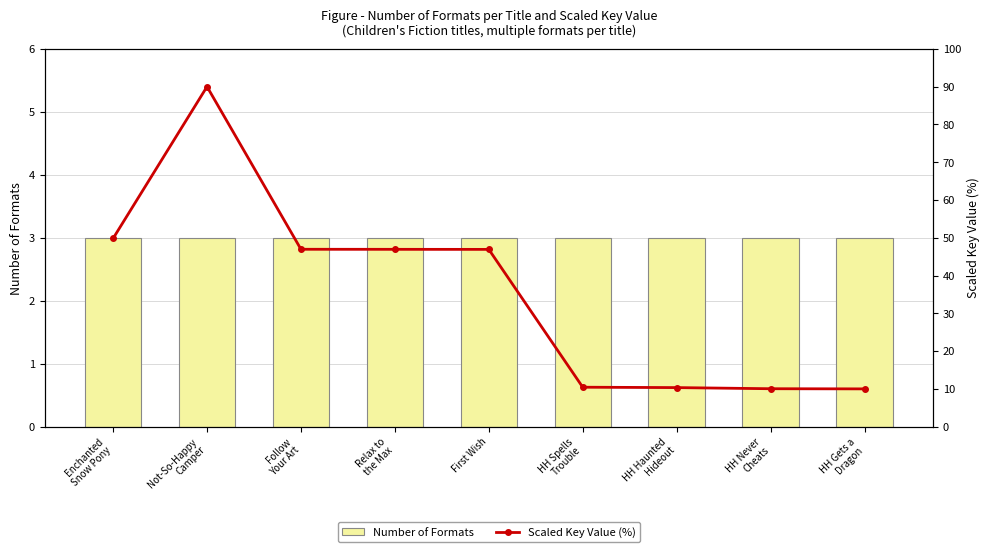

What are all the series names shown in the legend?

Number of Formats, Scaled Key Value (%)